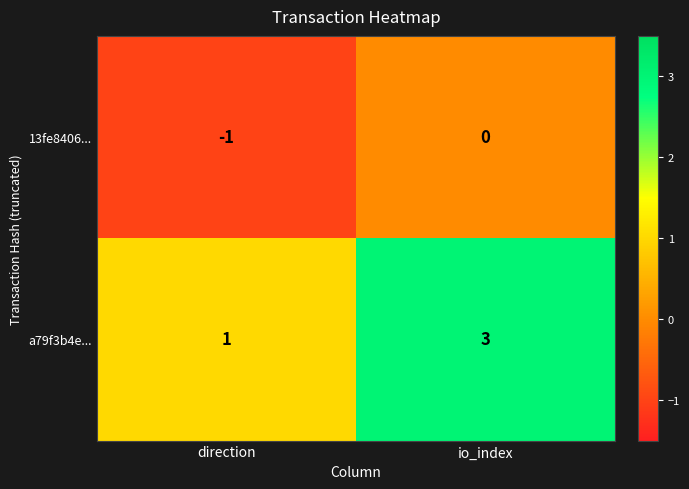

Which label corresponds to the smallest value in the chart?

direction